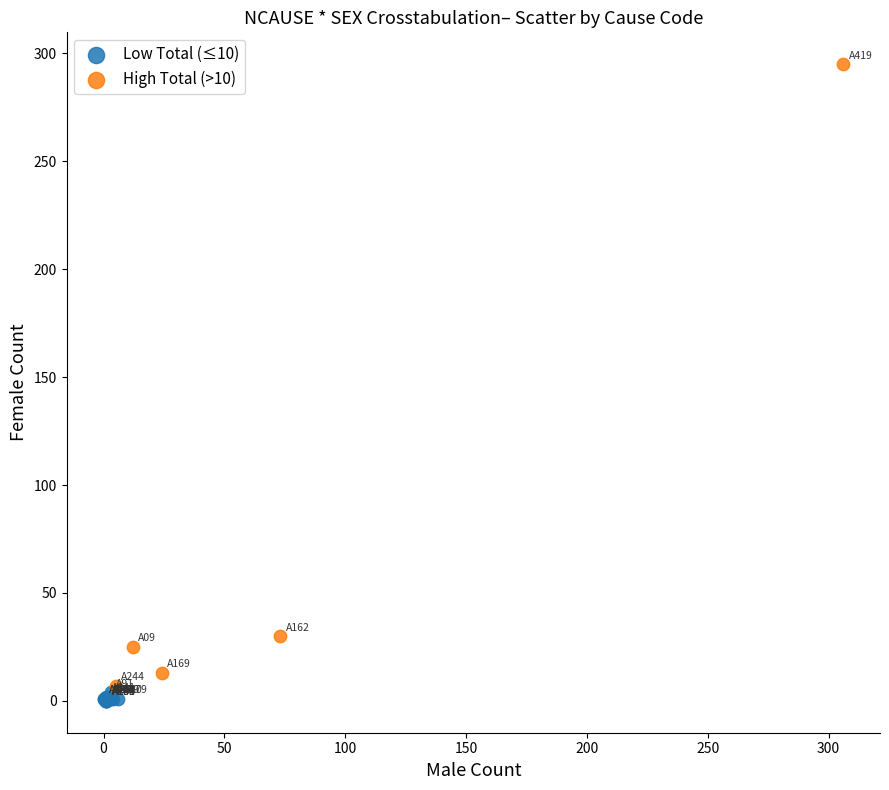

Which series has the largest Y range (max minus min)?

High Total (>10)